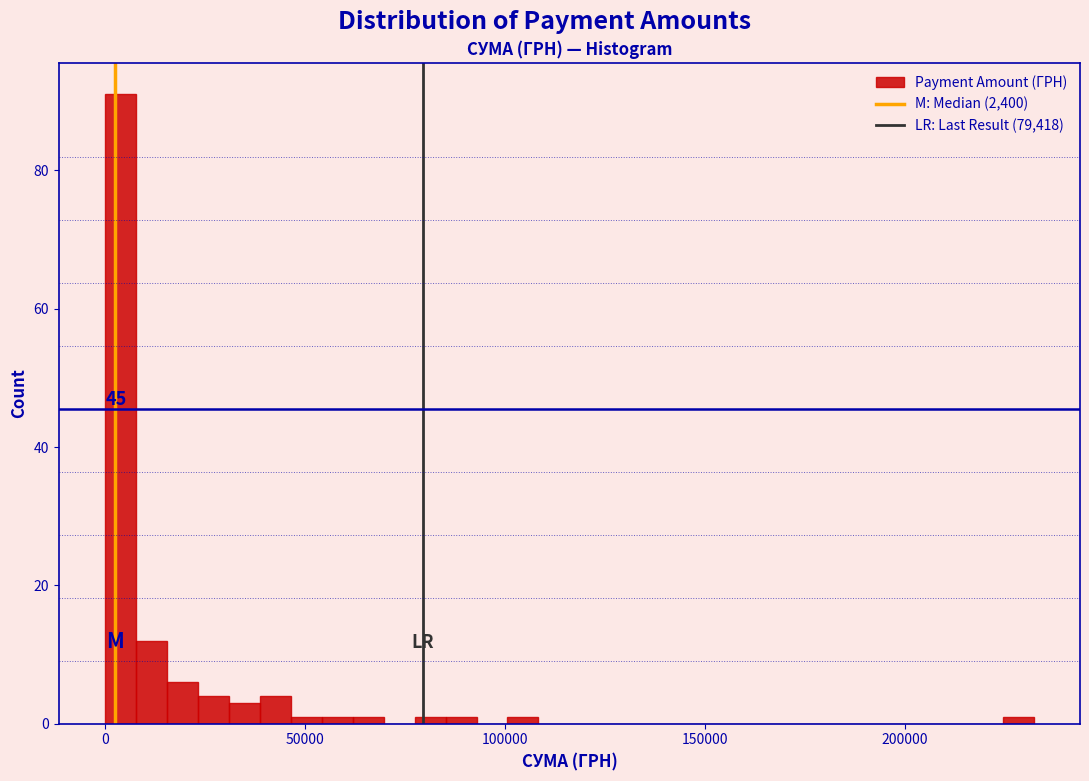

Around what value on the x-axis is the tallest bar? Give the approximate position of its centre, as read against the axis.

5000